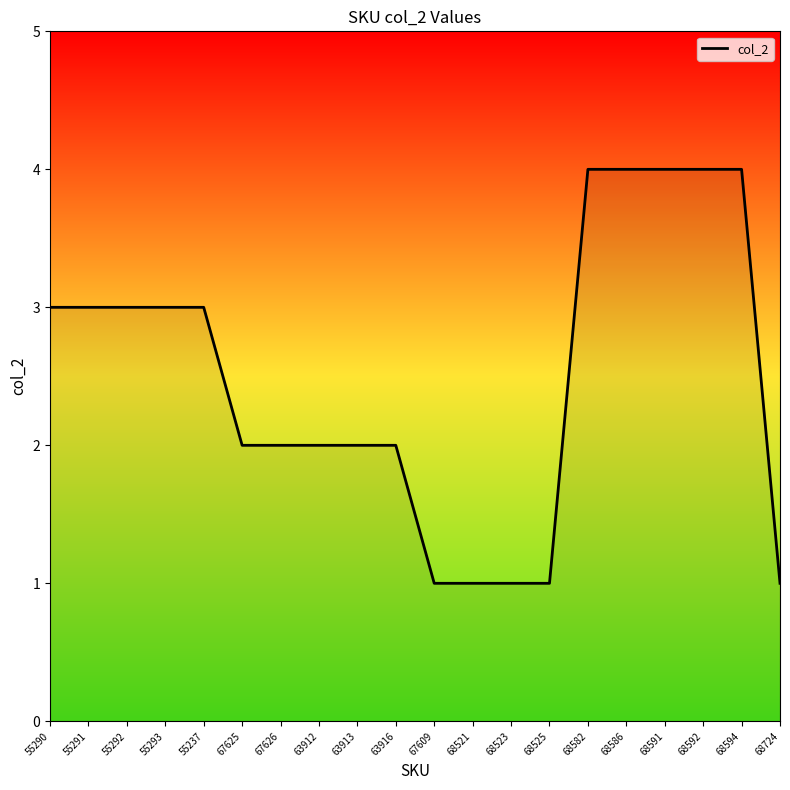

What is the greatest value displayed?

4